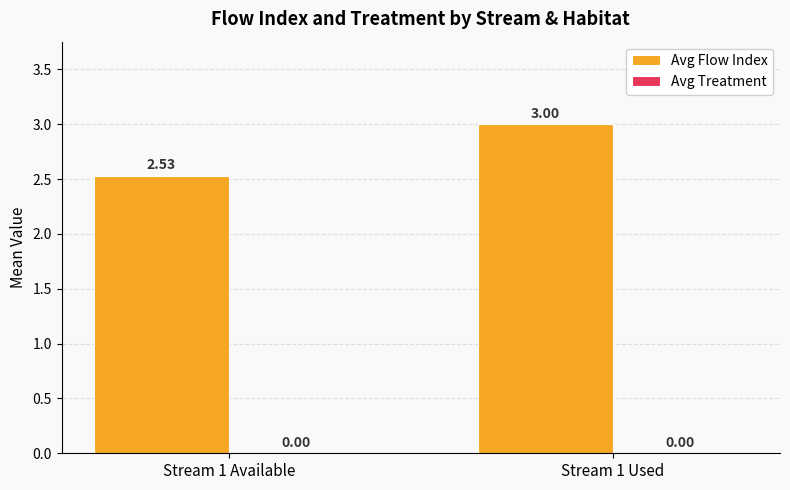

List the labels in order of value, smallest first.

Stream 1 Available, Stream 1 Used